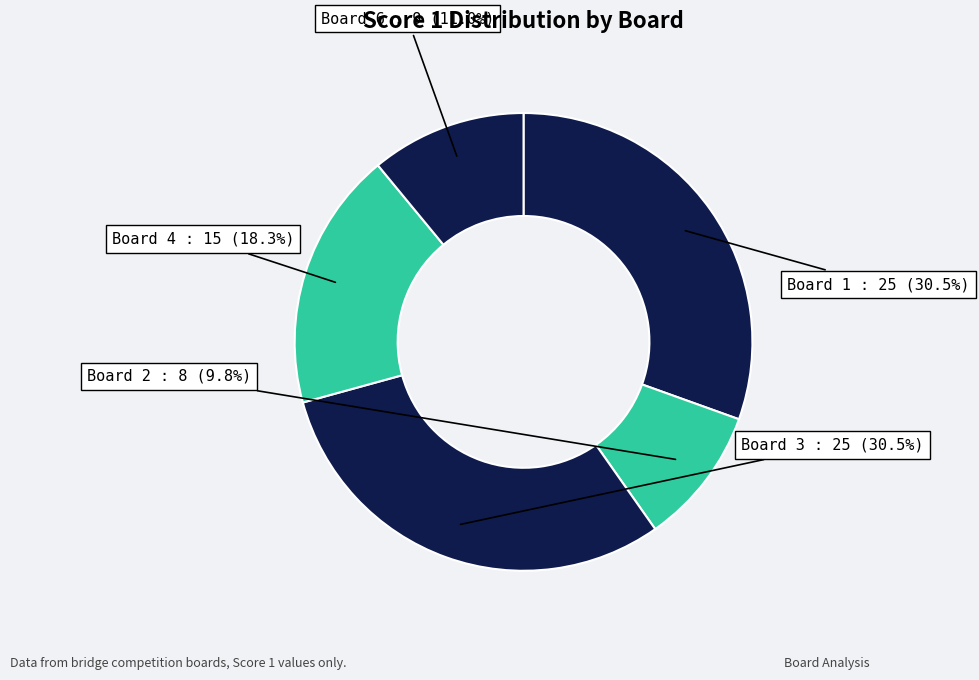

Which category has the smallest portion of the pie?

Board 2